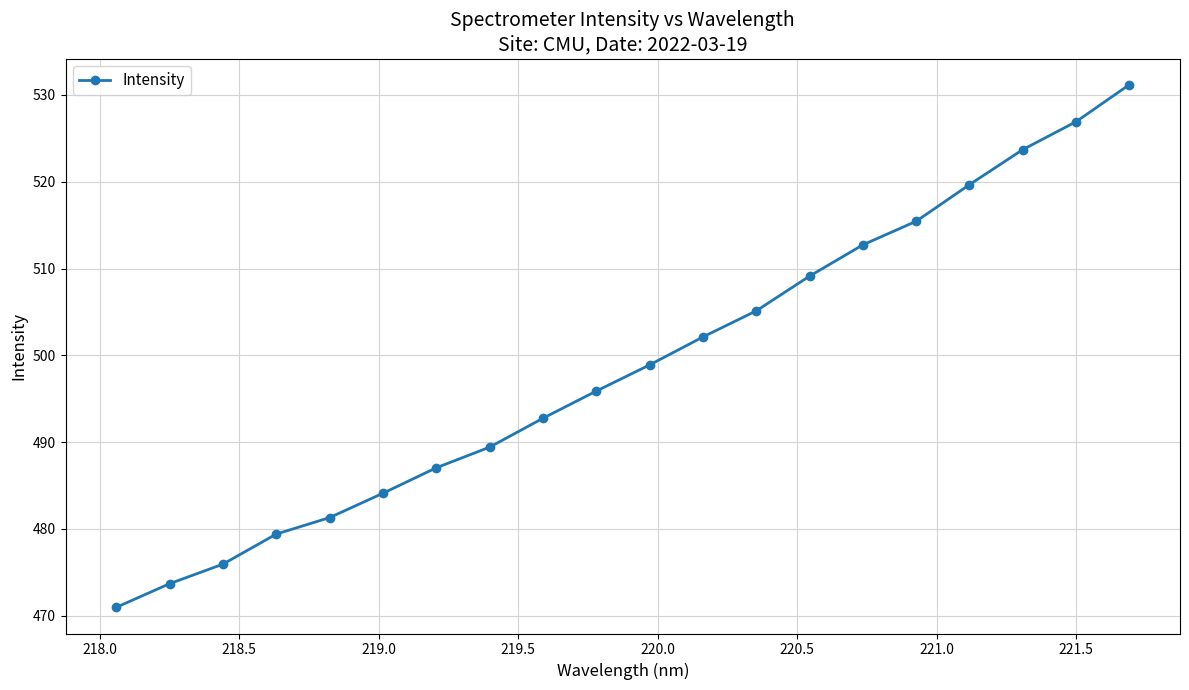

How many lines are shown in the chart?

1